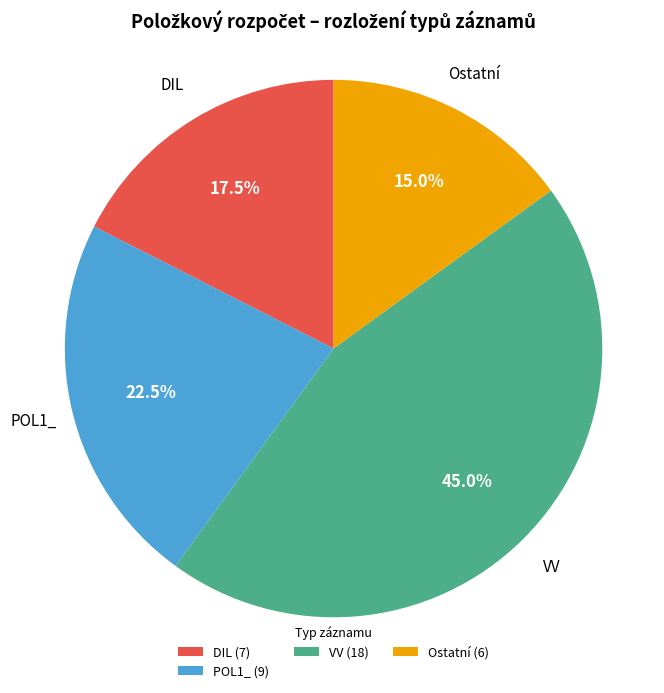

What percentage is NOT represented by POL1_ (9)?

77.5%